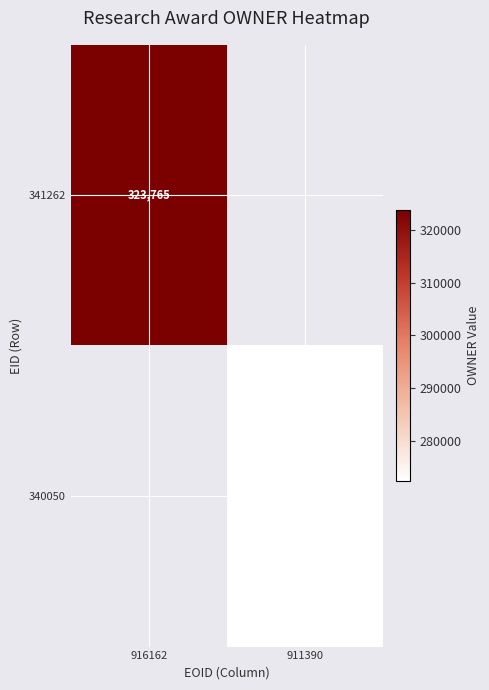

Between 911390 and 916162, which is larger?

916162